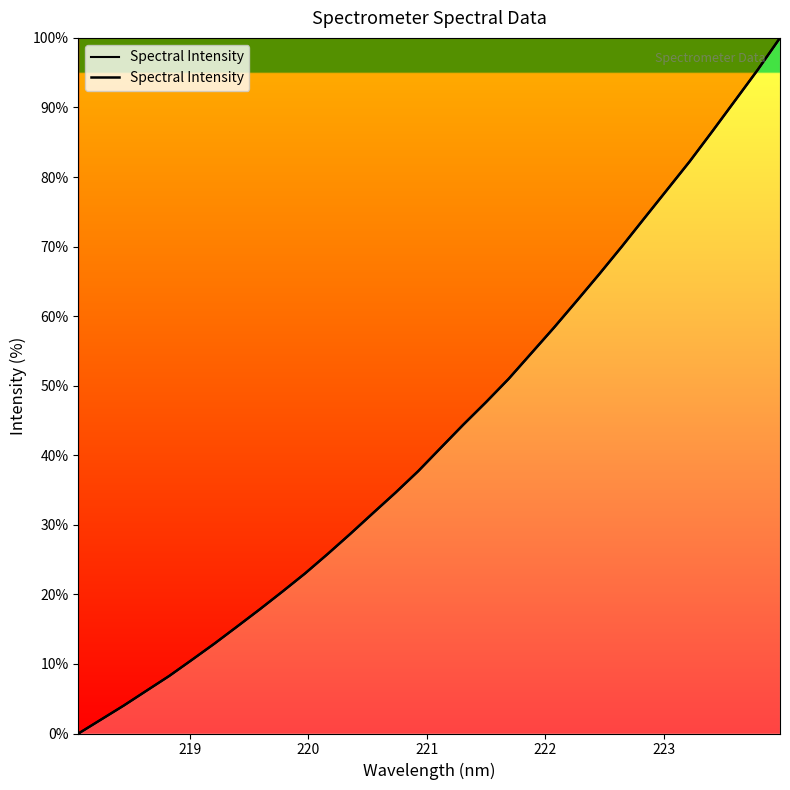

Does the chart have visible grid lines?

No